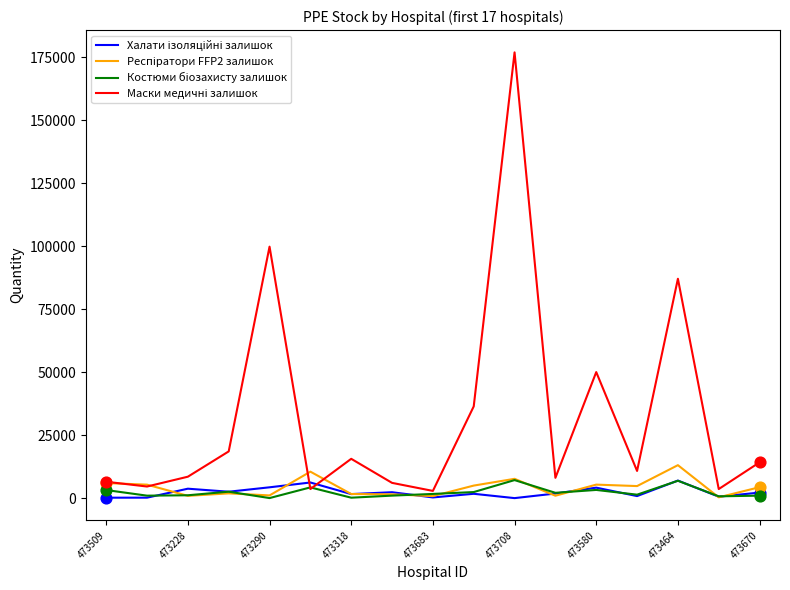

What is the maximum value shown in the chart?

176904